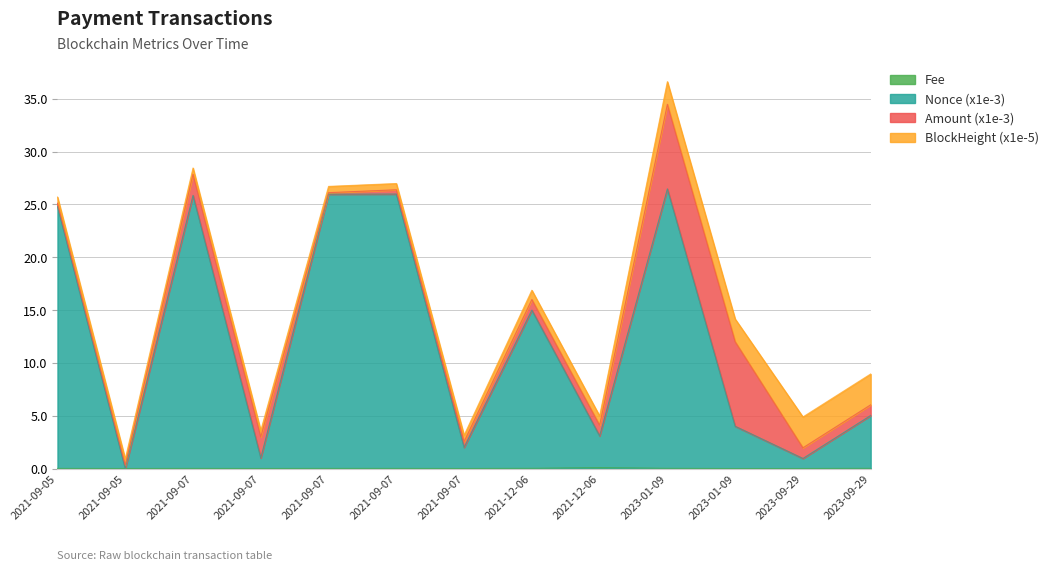

Does the chart have visible grid lines?

Yes